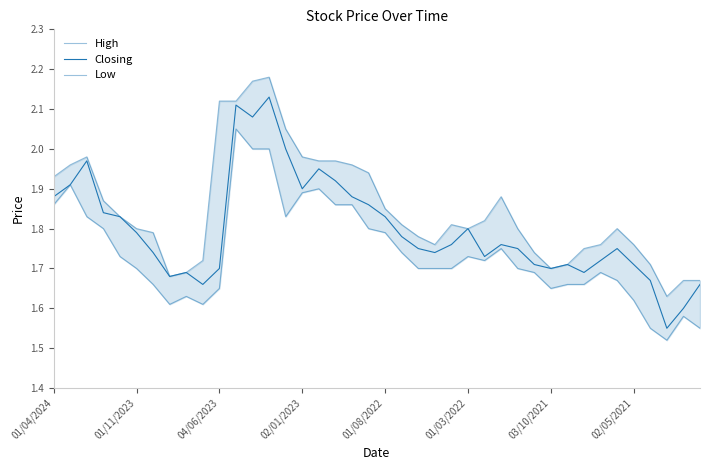

Reading right to left, list all the values displayed in this chart.

High: 1.7	1.7	1.6	1.7	1.8	1.8	1.8	1.8	1.7	1.7	1.7	1.8	1.9	1.8	1.8	1.8	1.8	1.8	1.8	1.9	1.9	2.0	2.0	2.0	2.0	2.0	2.2	2.2	2.1	2.1	1.7	1.7	1.7	1.8	1.8	1.8	1.9	2.0	2.0	1.9
Closing: 1.7	1.6	1.6	1.7	1.7	1.8	1.7	1.7	1.7	1.7	1.7	1.8	1.8	1.7	1.8	1.8	1.7	1.8	1.8	1.8	1.9	1.9	1.9	1.9	1.9	2.0	2.1	2.1	2.1	1.7	1.7	1.7	1.7	1.7	1.8	1.8	1.8	2.0	1.9	1.9
Low: 1.6	1.6	1.5	1.6	1.6	1.7	1.7	1.7	1.7	1.6	1.7	1.7	1.8	1.7	1.7	1.7	1.7	1.7	1.7	1.8	1.8	1.9	1.9	1.9	1.9	1.8	2.0	2.0	2.0	1.6	1.6	1.6	1.6	1.7	1.7	1.7	1.8	1.8	1.9	1.9